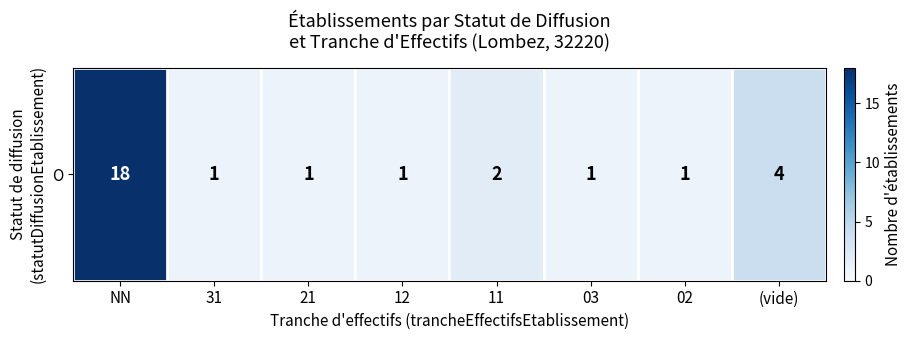

What is the smallest value displayed?

1